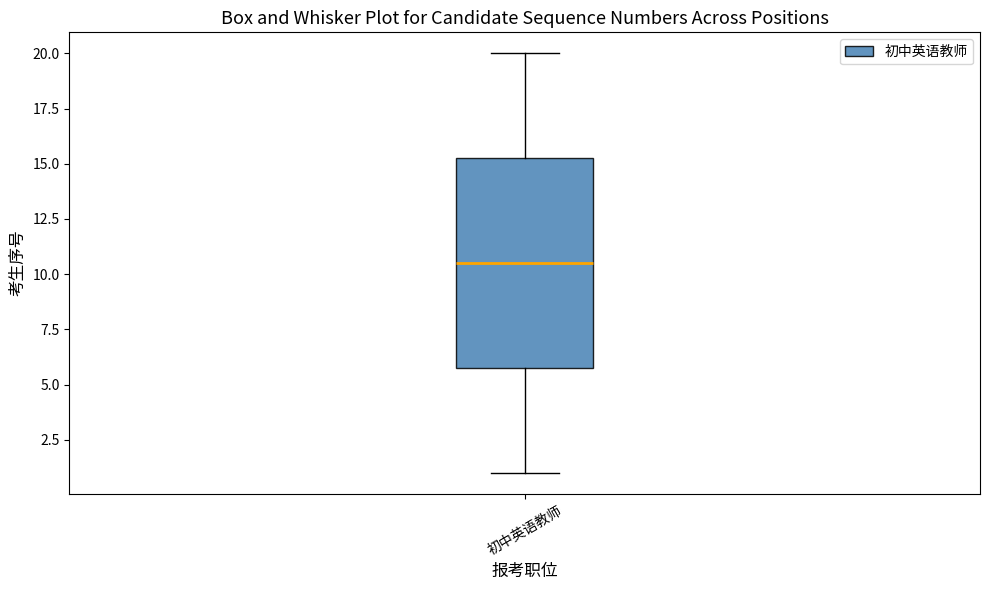

Where does the upper whisker of the box for 初中英语教师 end on the y-axis? The values are not printed on the chart, so give them approximately, as read against the axis.

20.0